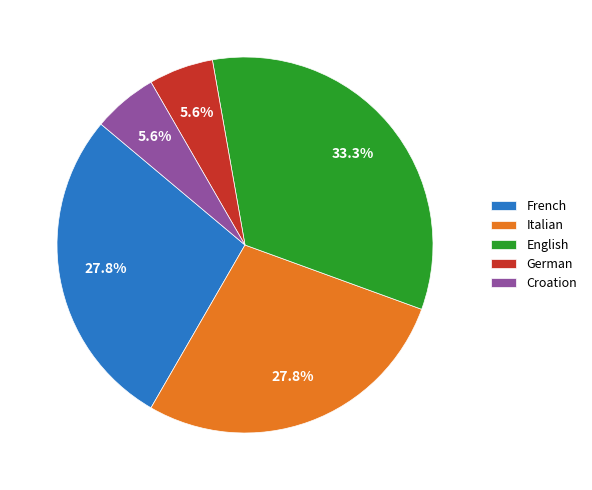

Count the number of slices in the pie.

5